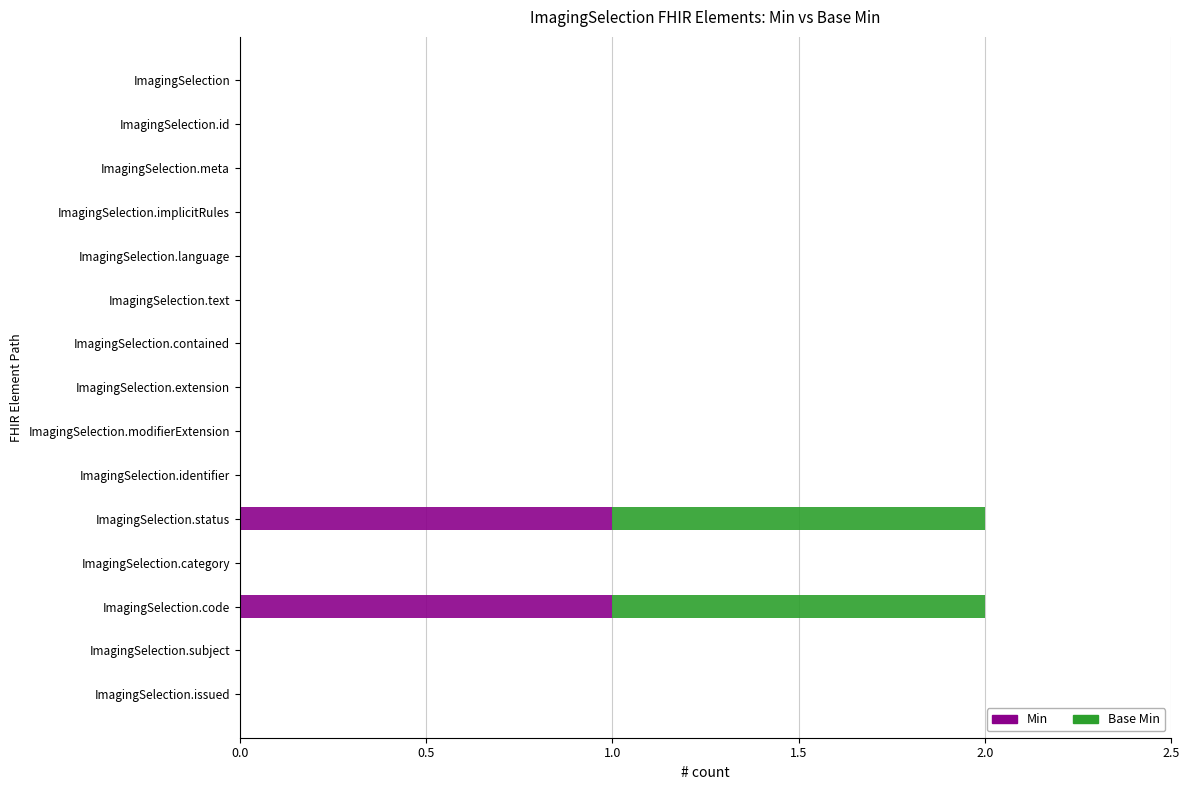

True or false: Min has a value of -1 at ImagingSelection.id.

False